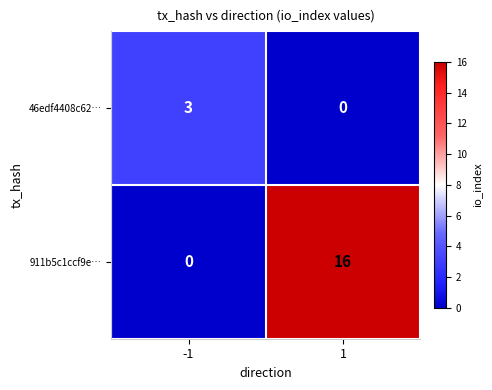

Reading left to right, transcribe all the data shown in this chart.

46edf4408c62…: -1=3	1=0
911b5c1ccf9e…: -1=0	1=16